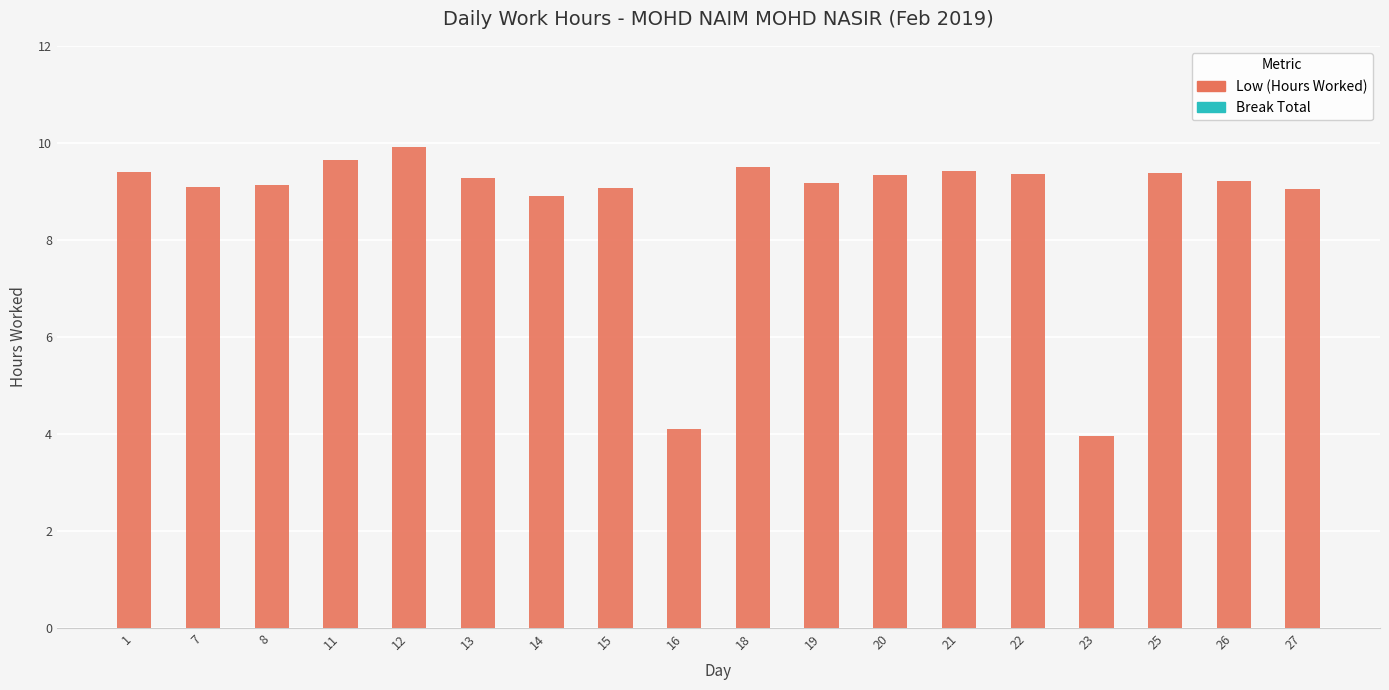

What are all the series names shown in the legend?

Break_Total, Low